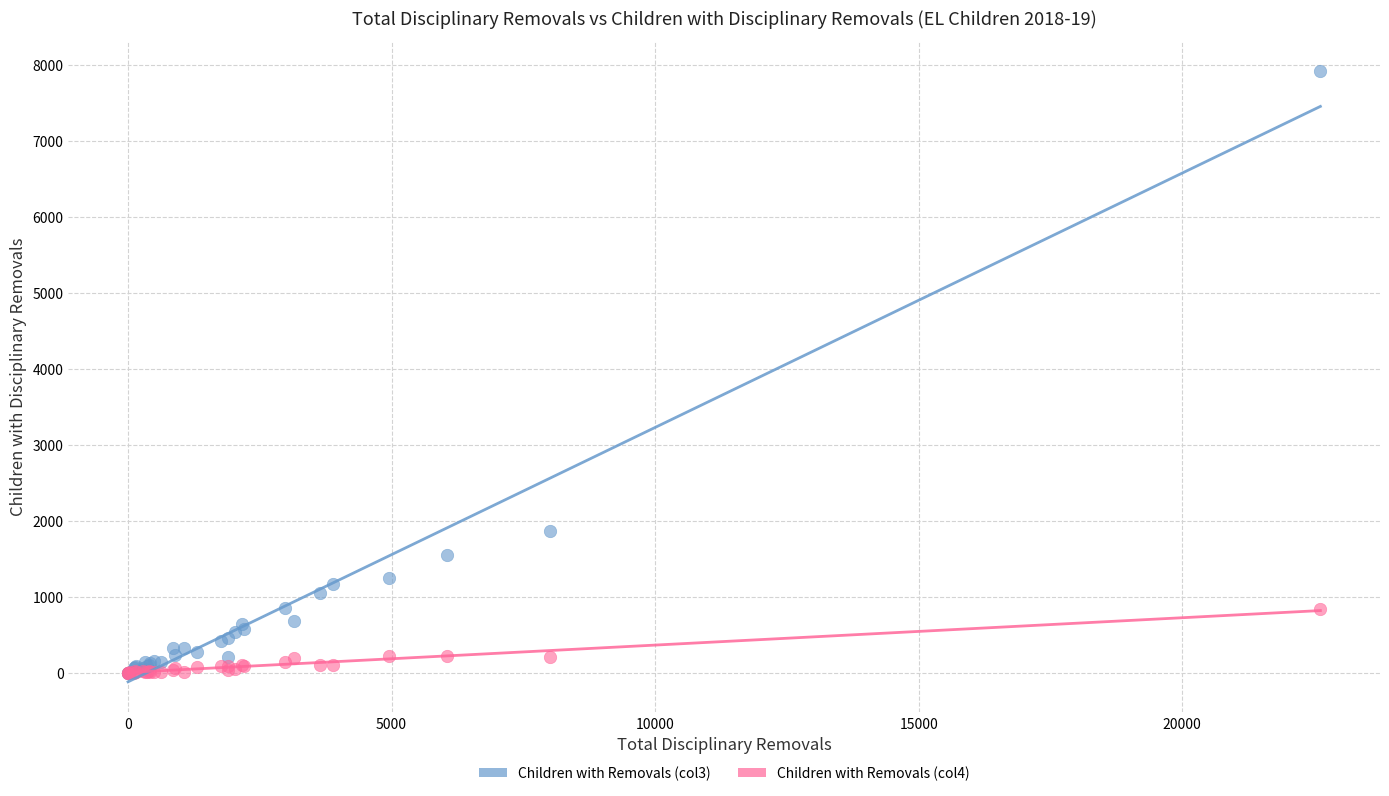

Across all series, what Y value is closest to 3956?

1869